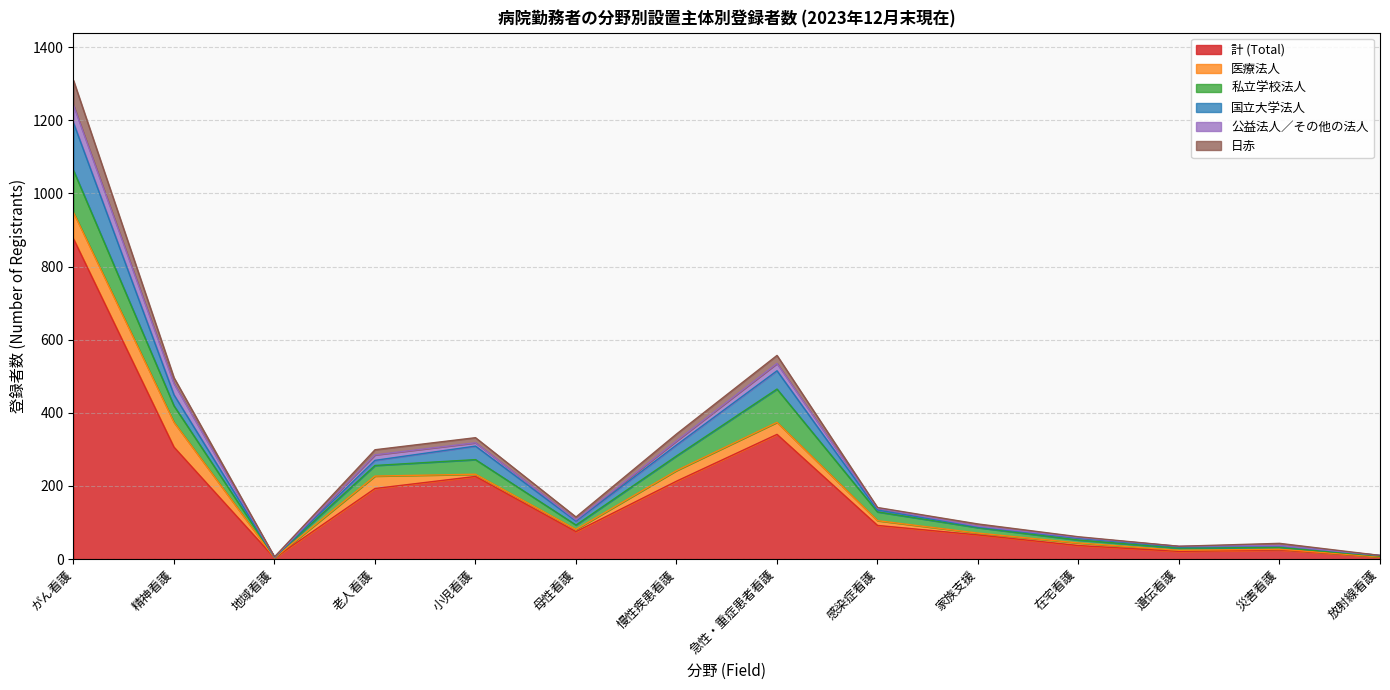

How many times do 公益法人／その他の法人 and 国立大学法人 cross each other?

2